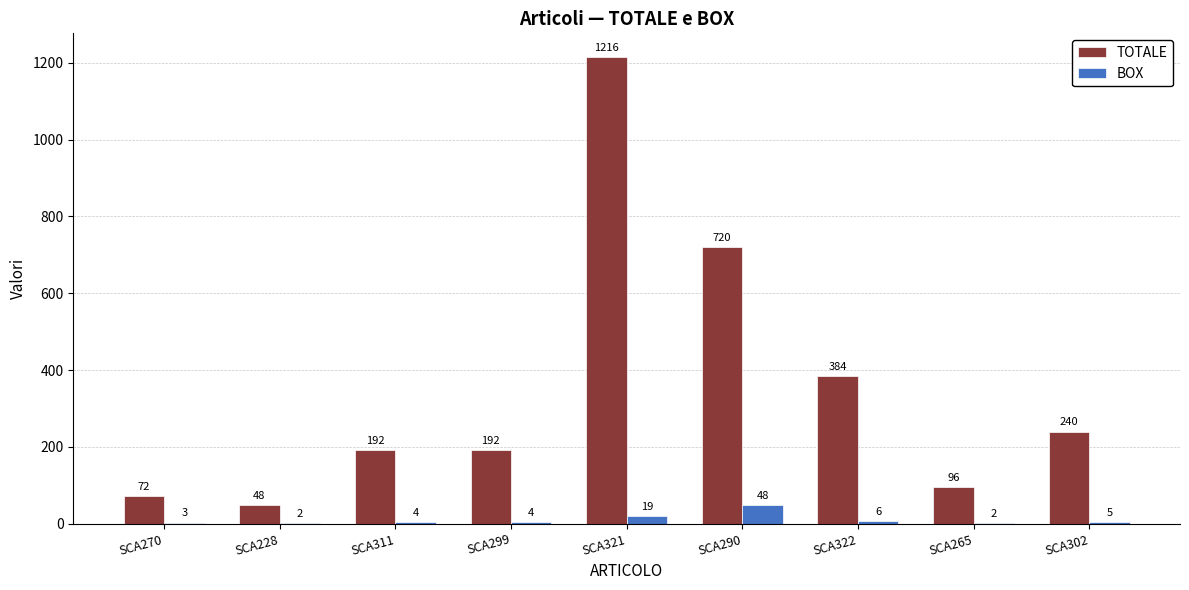

The value of TOTALE at SCA290 is 954. True or false?

False